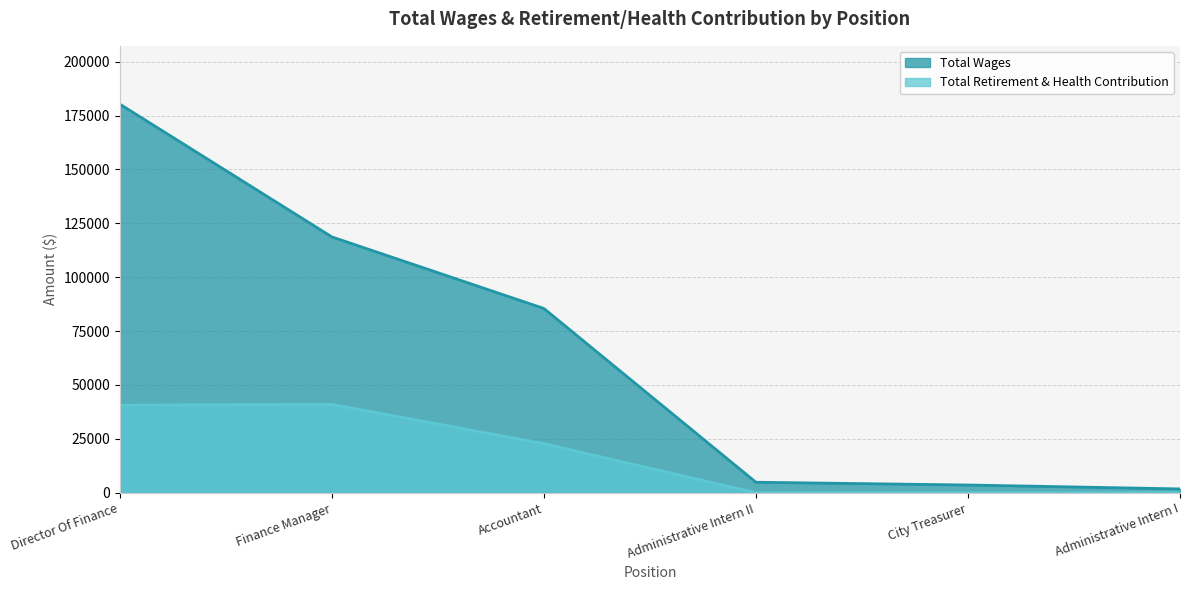

True or false: Total Retirement & Health Contribution and Total Wages intersect in this chart.

False